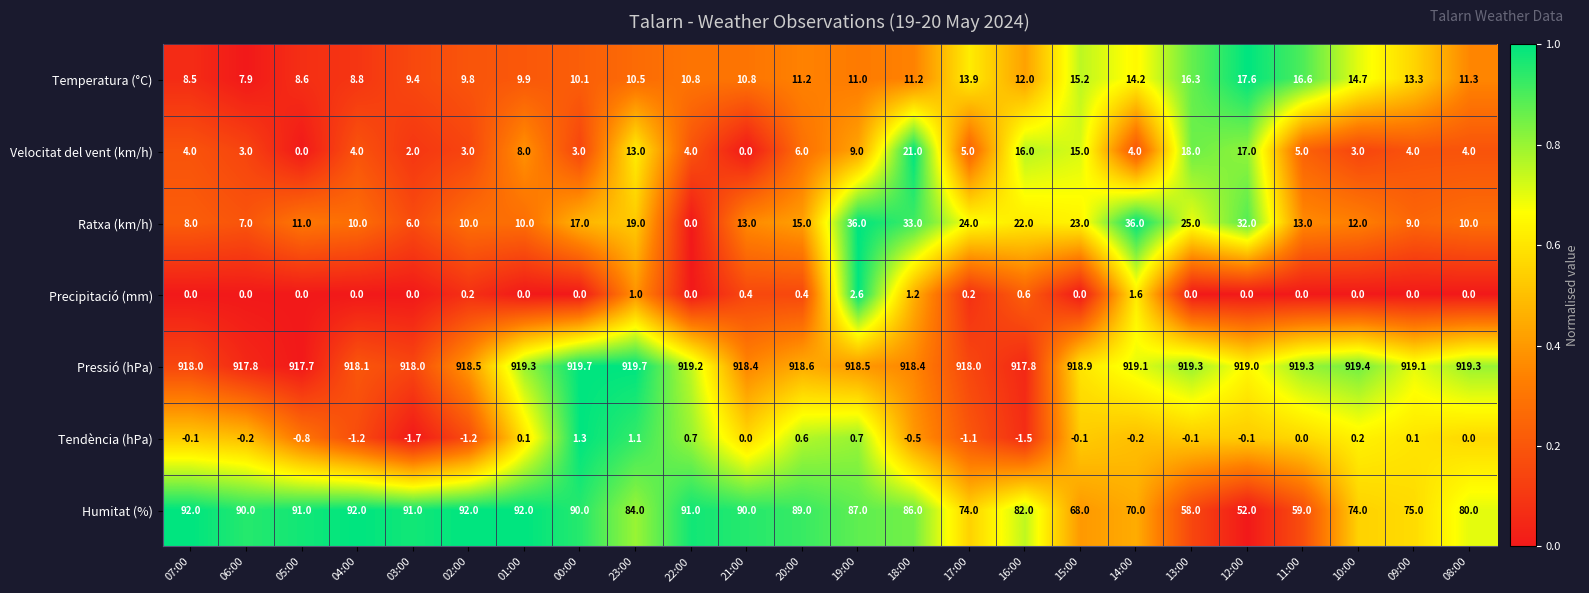

What is the approximate value of Humitat (%) at 13:00?

58.0